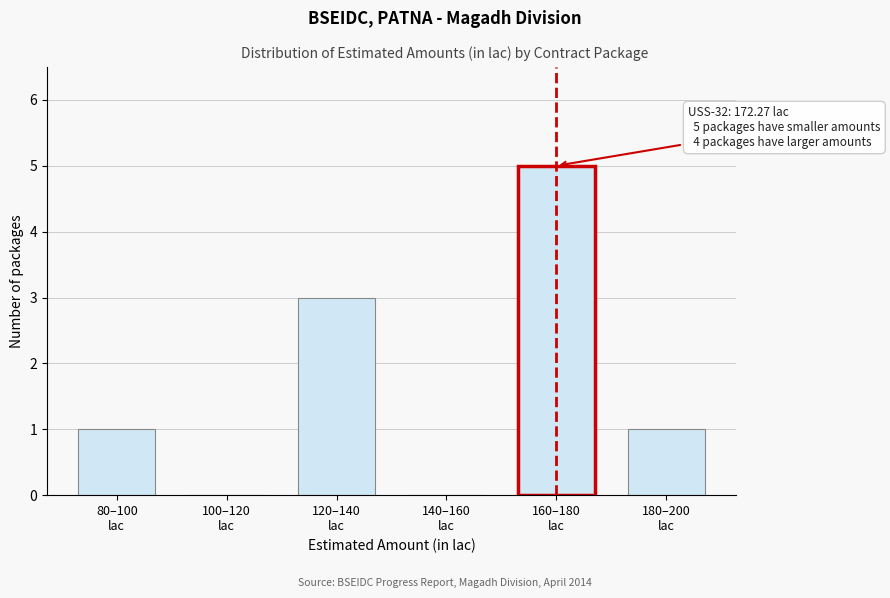

Count the number of categories in the chart.

6